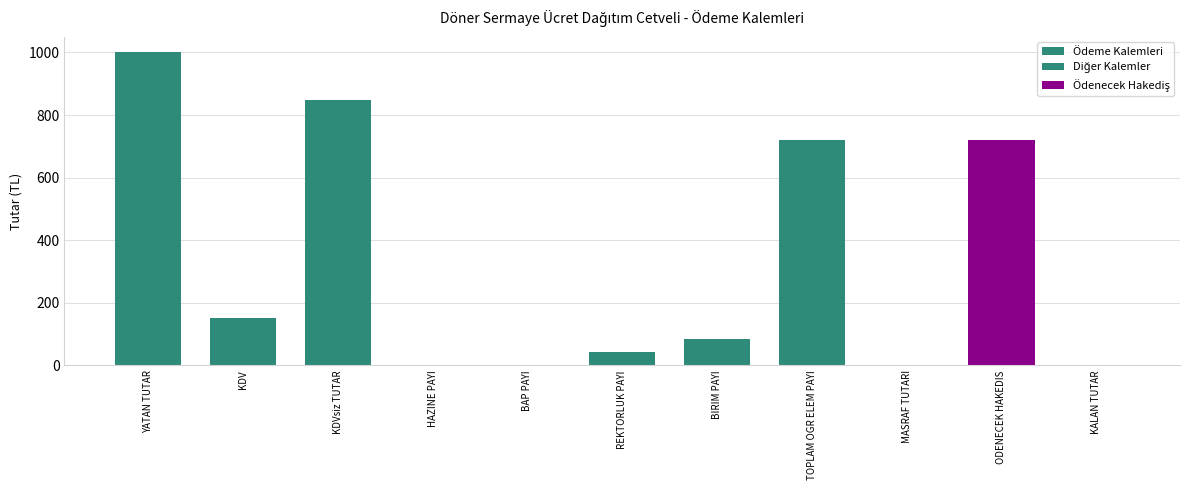

The Hazine Payi series shows 0.0 at 3.. True or false?

True